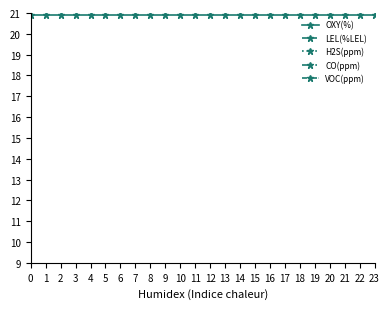

Which has a higher value, 9 or 11?

9